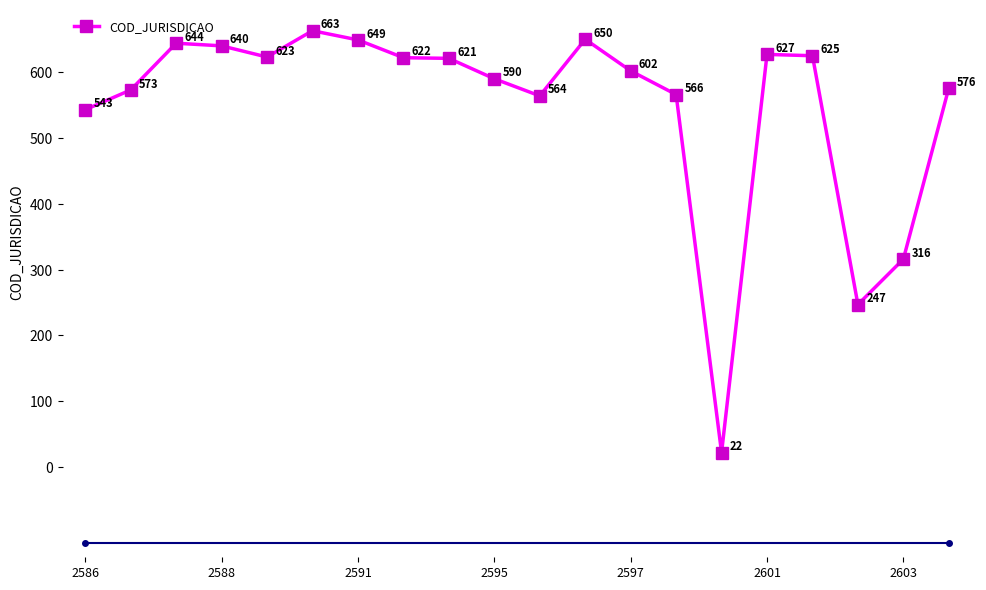

What is the difference between the maximum and minimum values?

641